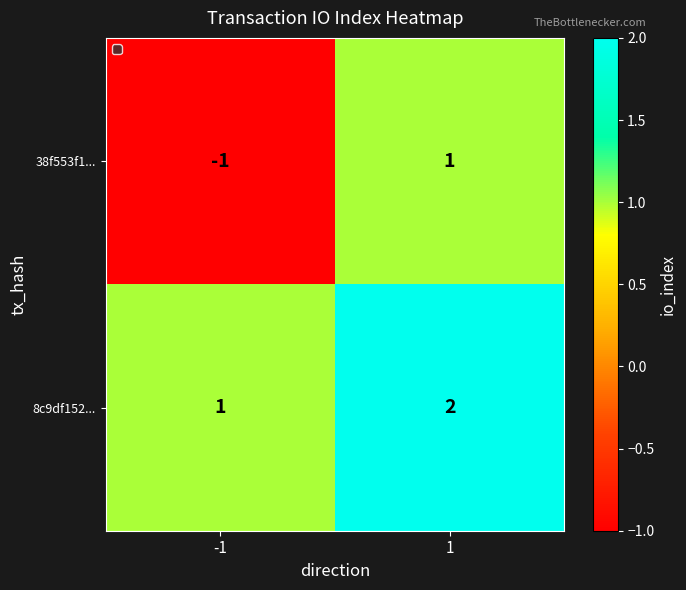

Between -1 and 1, which series saw the biggest shift?

38f553f1...